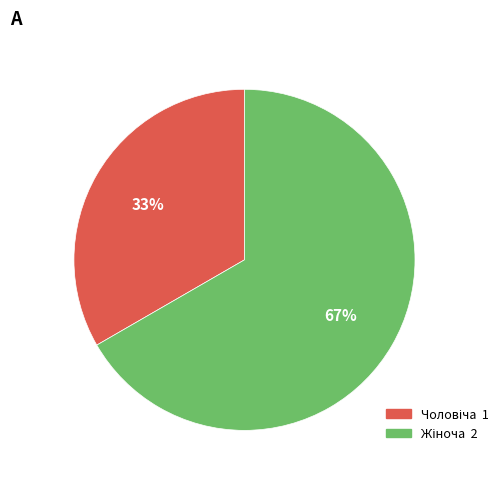

Is there any slice that represents more than half of the pie?

Yes